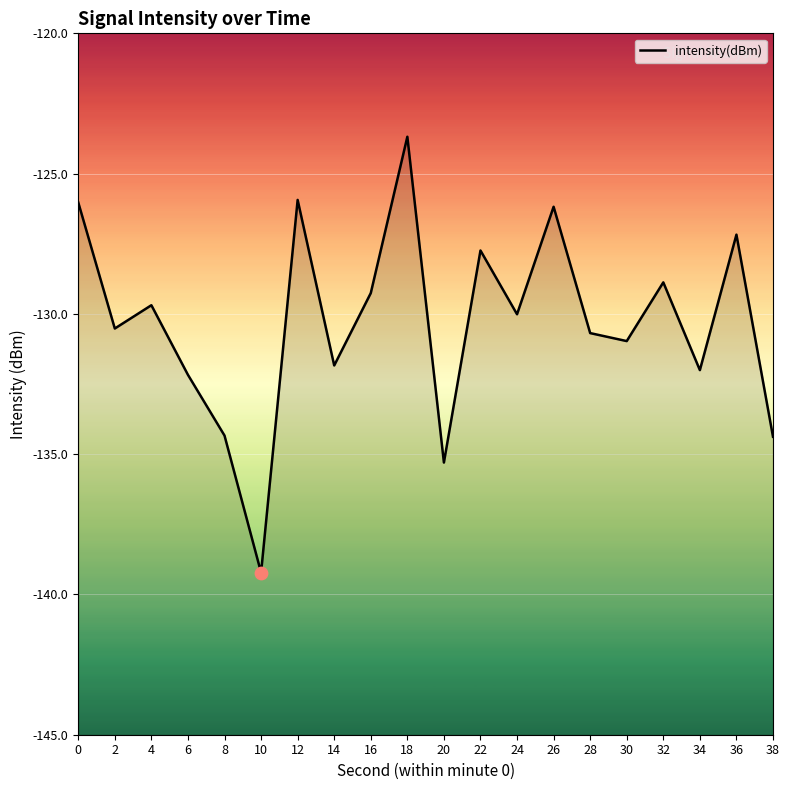

Between 14 and 30, which is larger?

30